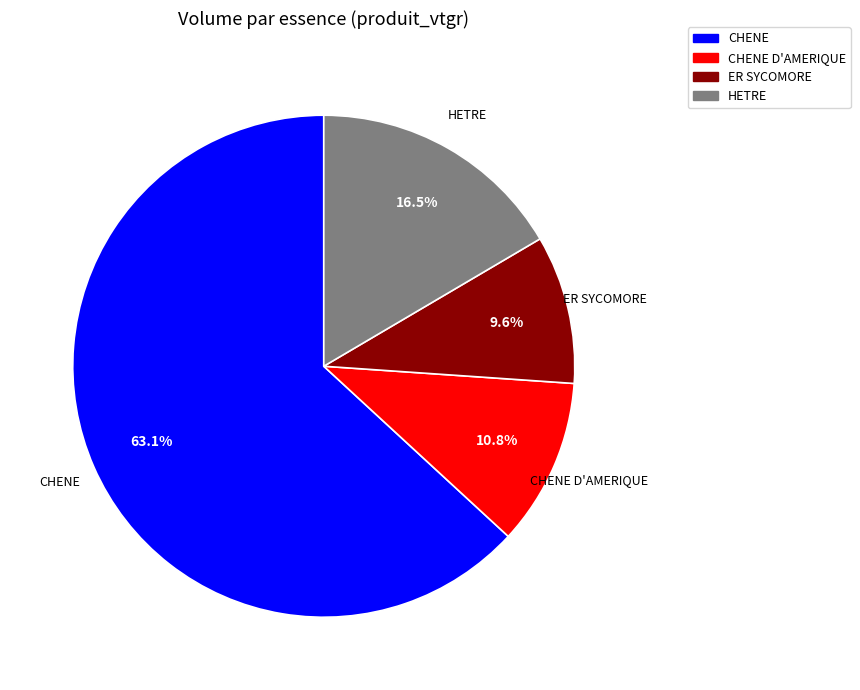

Rank the categories by value from highest to lowest.

CHENE, HETRE, CHENE D'AMERIQUE, ER SYCOMORE